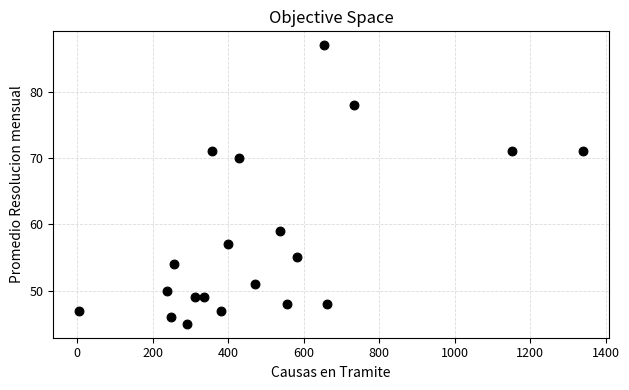

What is the range of X values (max minus min)?

1337